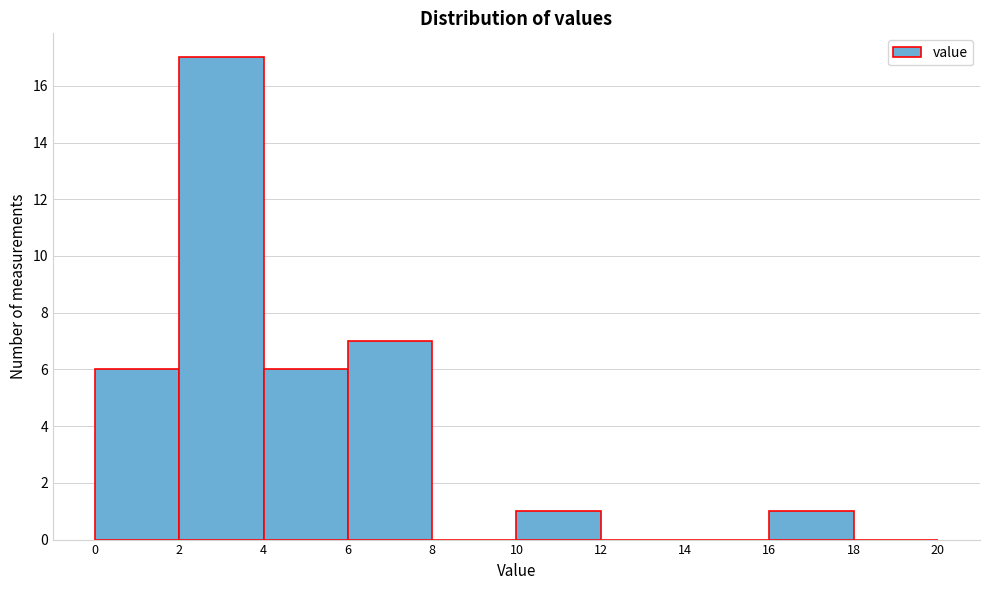

Which range on the x-axis has the tallest bar?

2 to 4